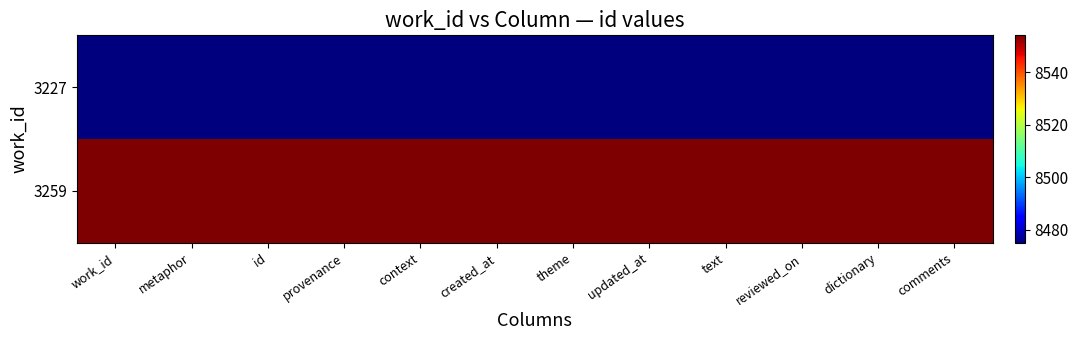

Reading right to left, extract all data points from this chart.

3227: comments=8475	dictionary=8475	reviewed_on=8475	text=8475	updated_at=8475	theme=8475	created_at=8475	context=8475	provenance=8475	id=8475	metaphor=8475	work_id=8475
3259: comments=8554	dictionary=8554	reviewed_on=8554	text=8554	updated_at=8554	theme=8554	created_at=8554	context=8554	provenance=8554	id=8554	metaphor=8554	work_id=8554